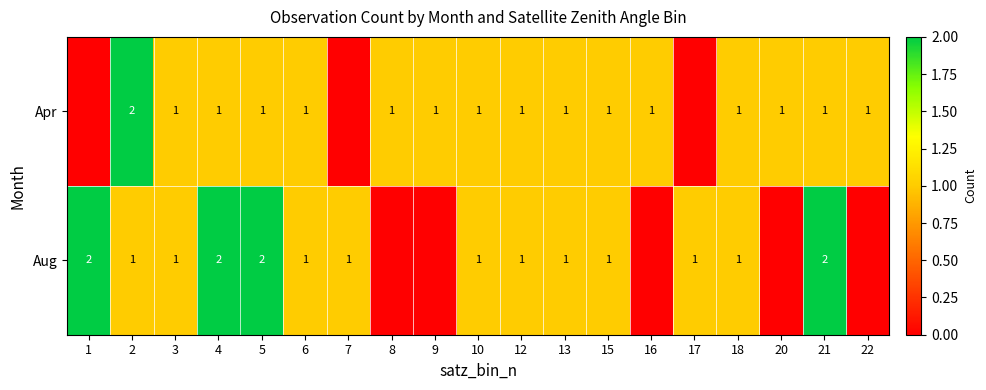

Rank the series at 2 from highest to lowest value.

Apr, Aug